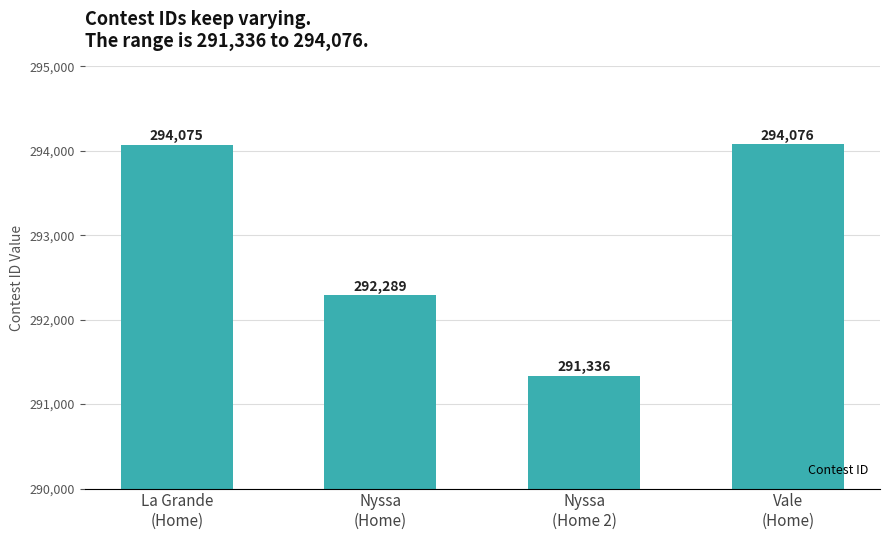

The chart shows a value of 291336 at Nyssa
(Home 2). True or false?

True